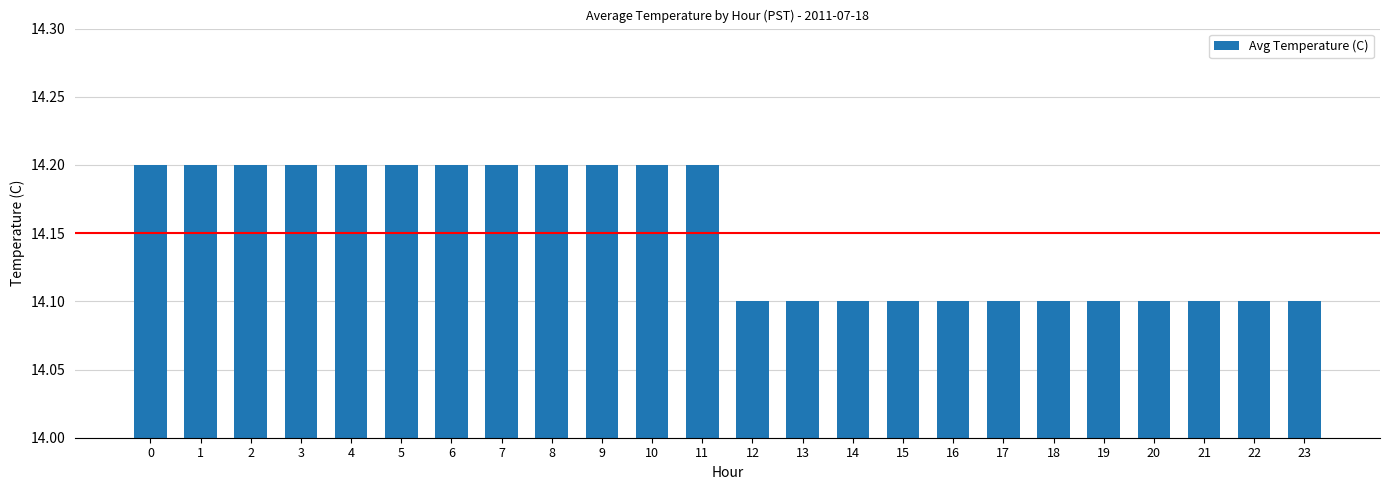

What is the greatest value displayed?

14.2